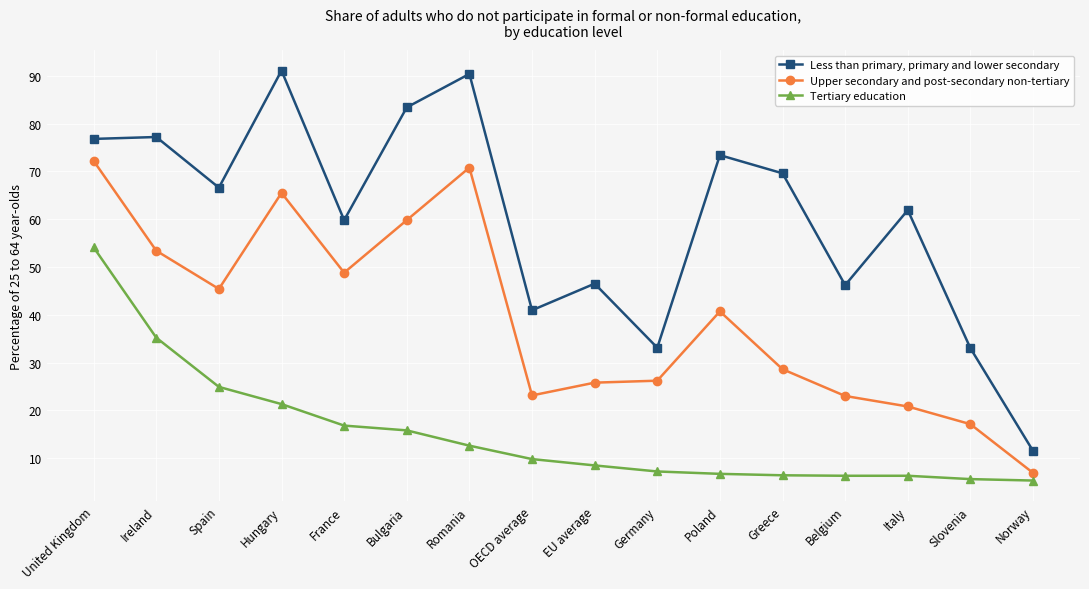

What is the label of the 11th point from the right?

Bulgaria